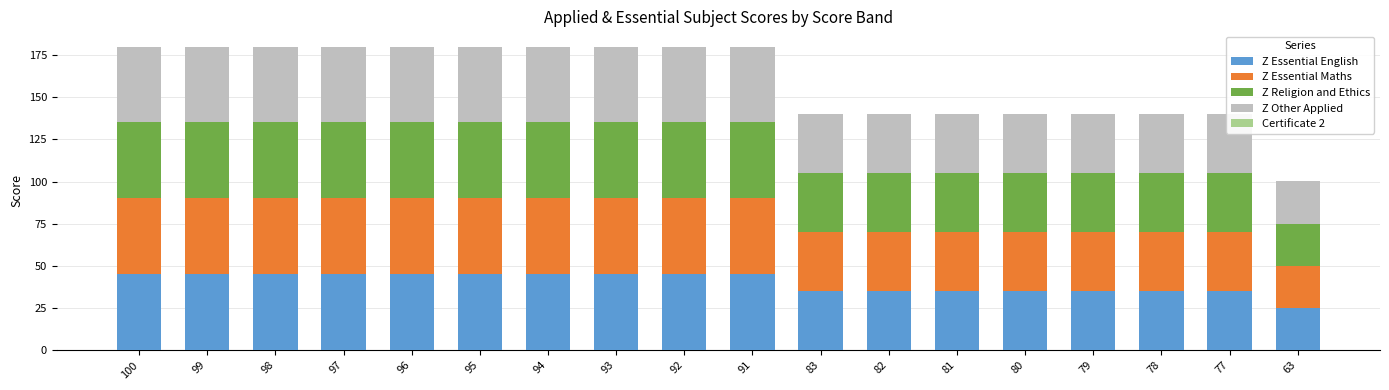

True or false: Z Essential English has a value of 35.0 at 78.

True